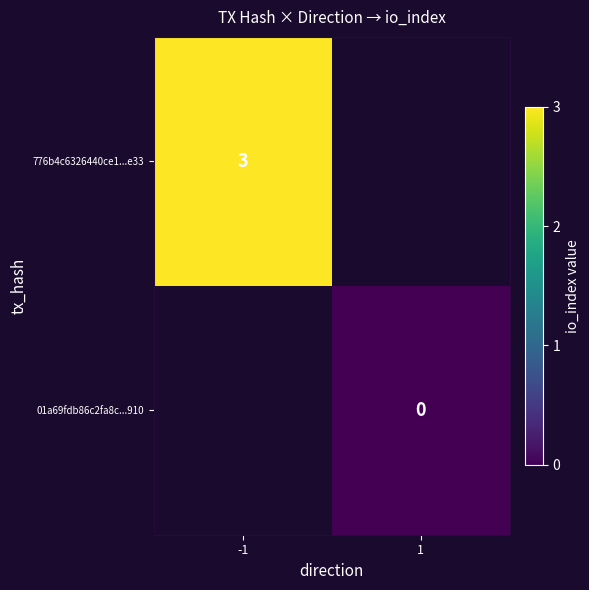

Is it true that 776b4c6326440ce1...e33 equals 3 at -1?

True